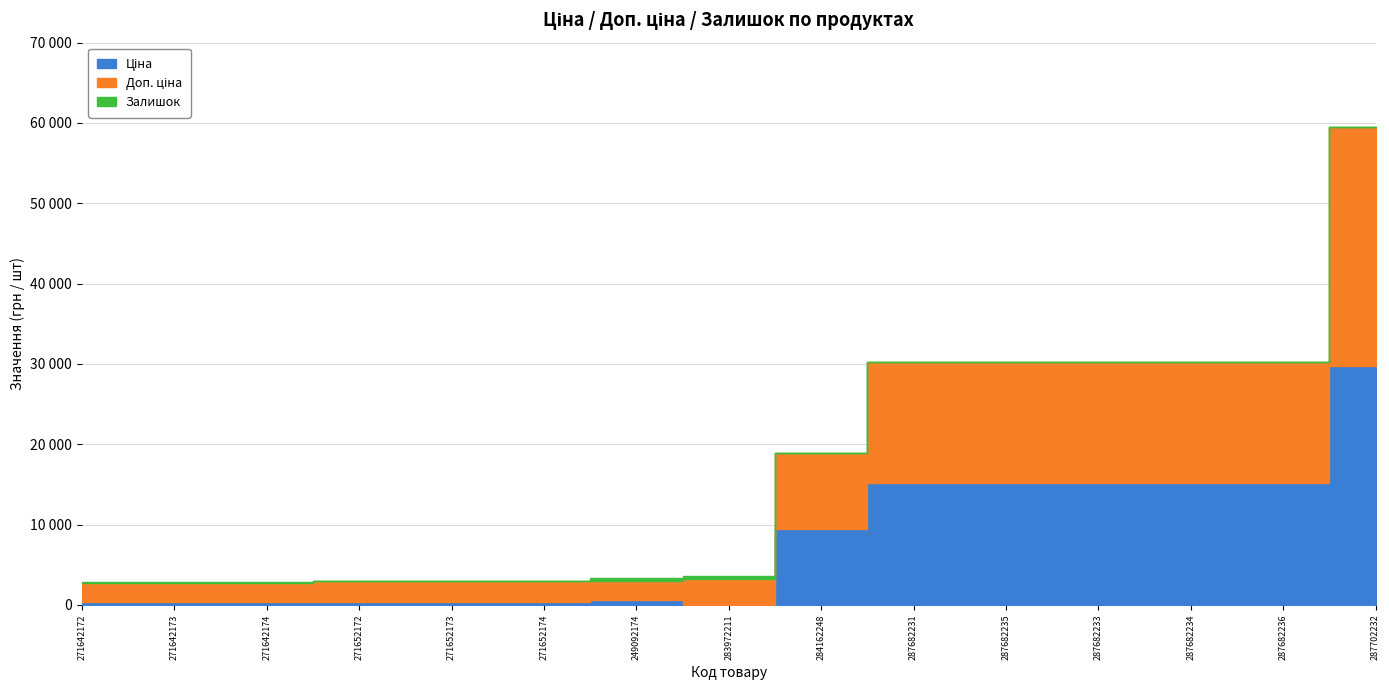

Is it true that Залишок equals 2.2 at 271642172?

False